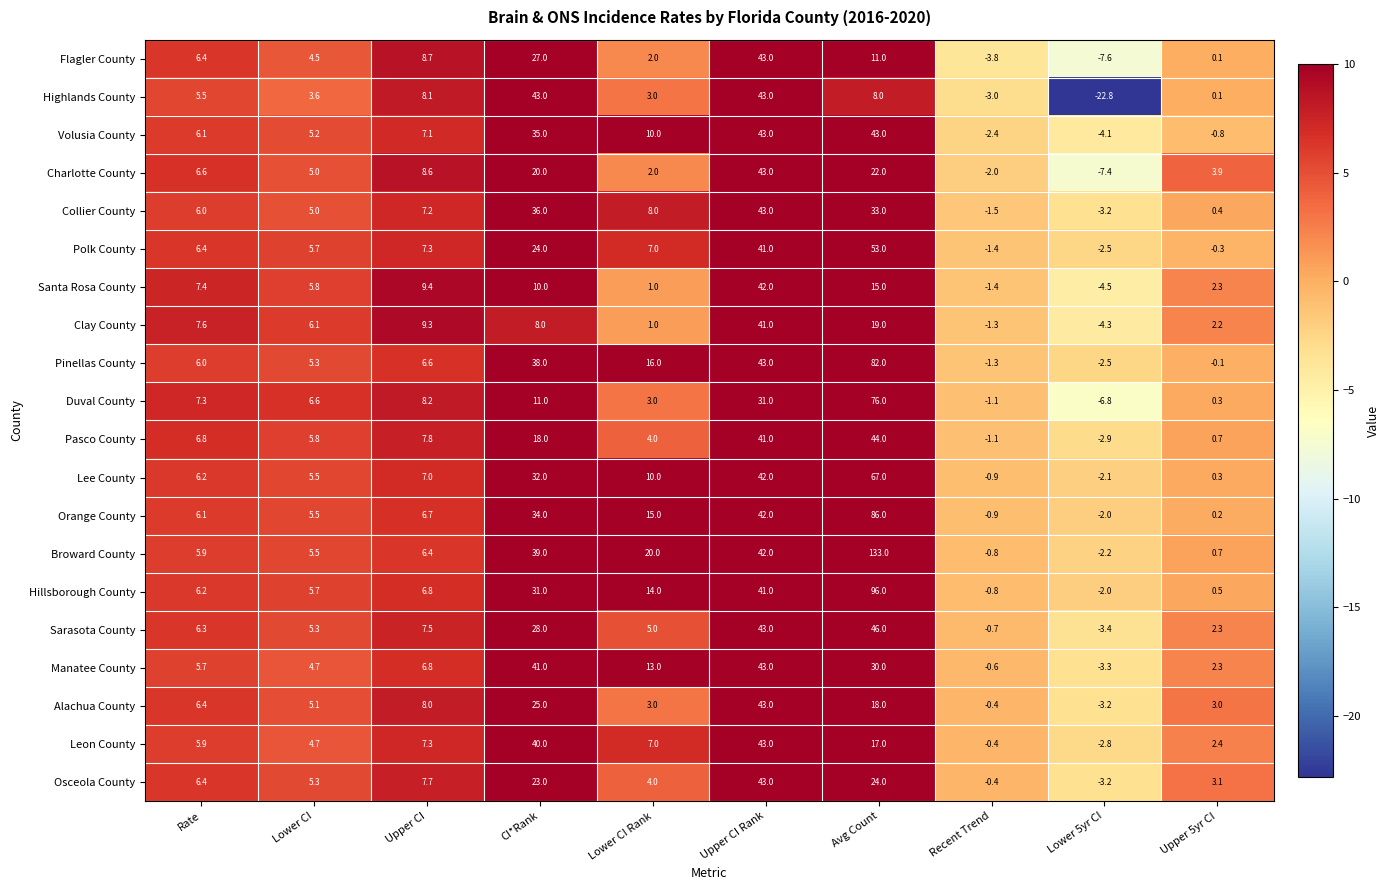

Which series changed the most between Lower CI and Upper CI?

Highlands County